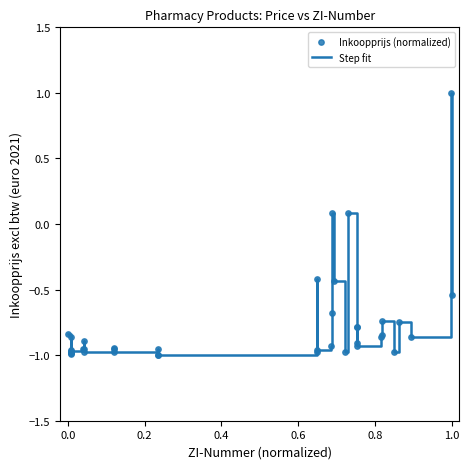

What is the difference between the maximum and minimum values?

2.0